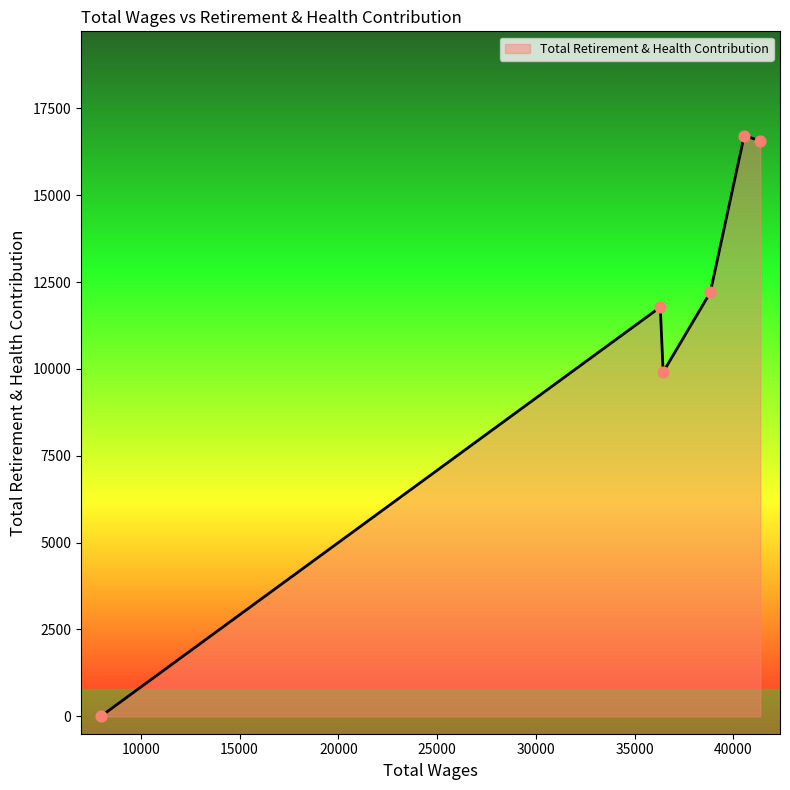

What is the sum of all values?

67175